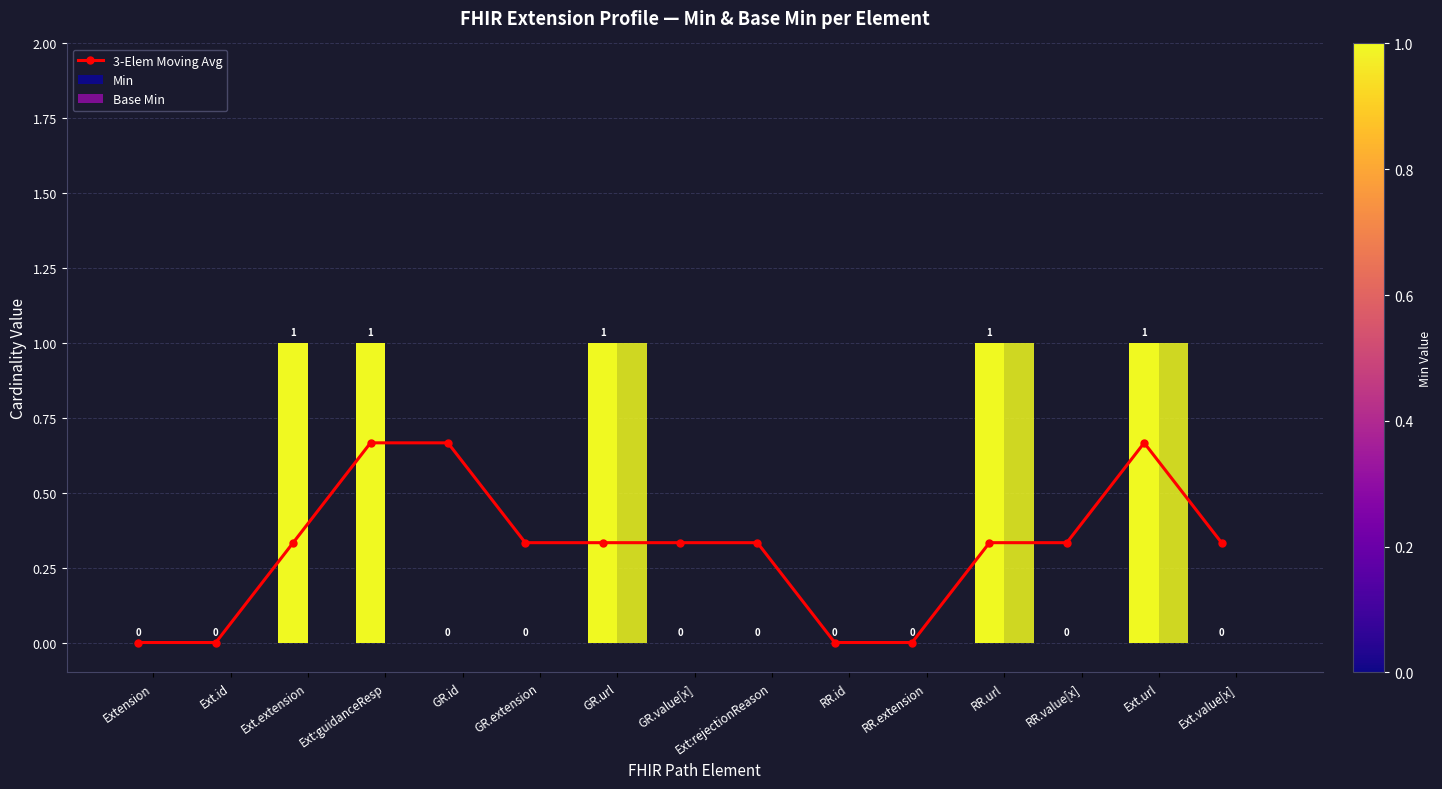

Are the bars grouped side by side (vs. stacked)?

Yes